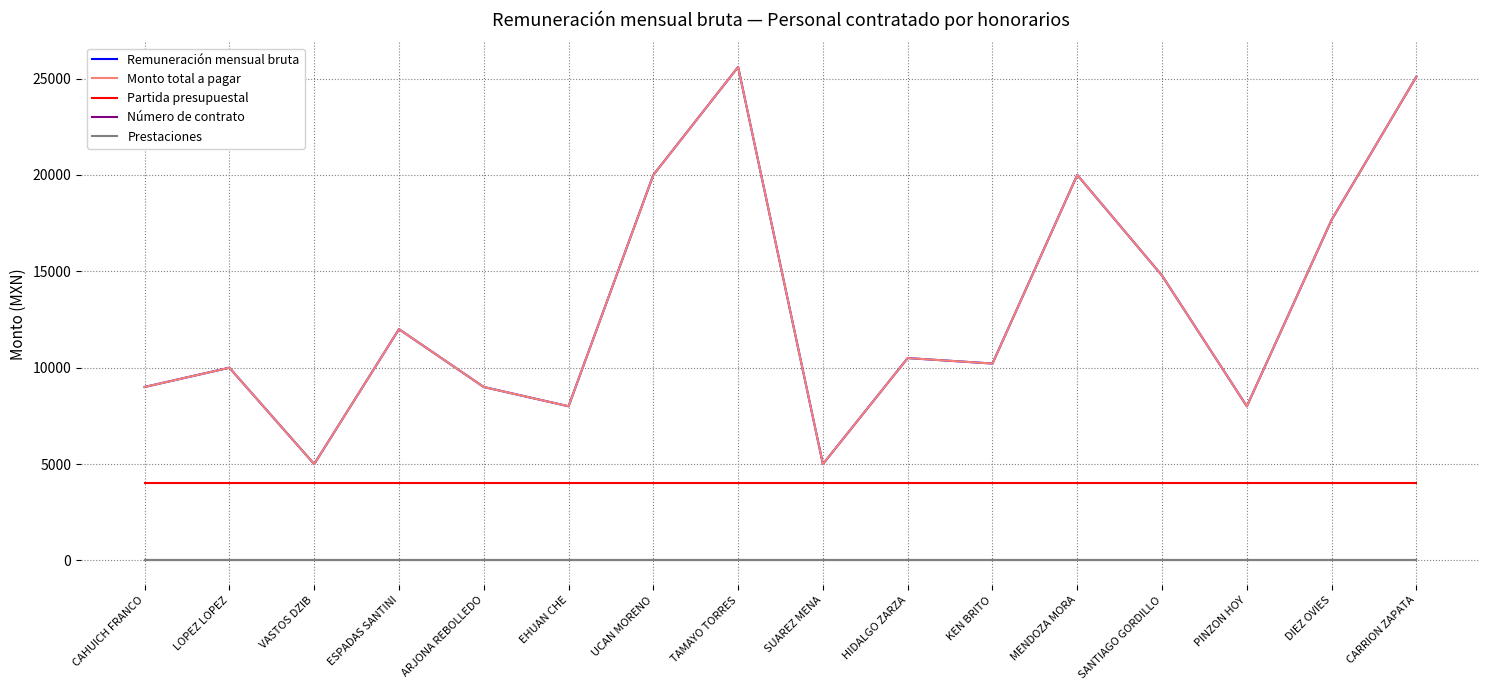

What is the maximum value shown in the chart?

25600.0